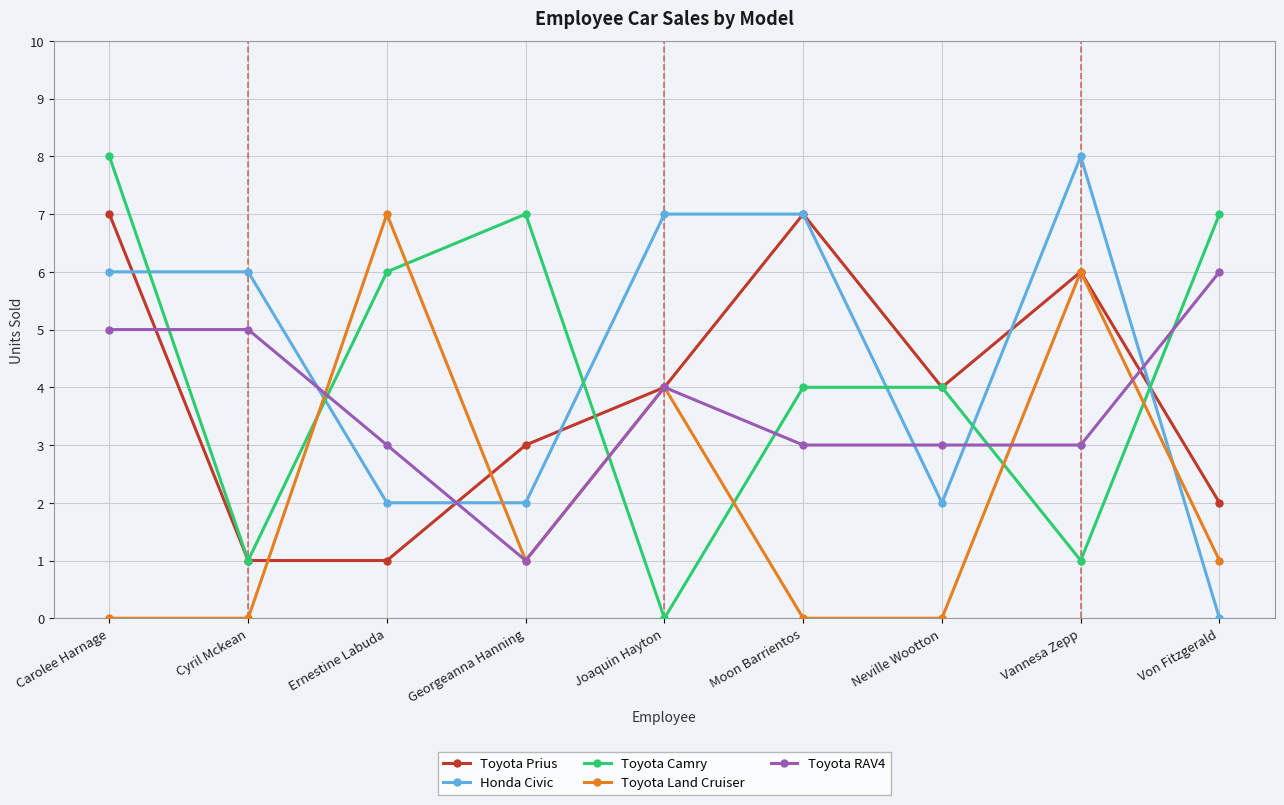

Is this an area chart (filled region under the line)?

No